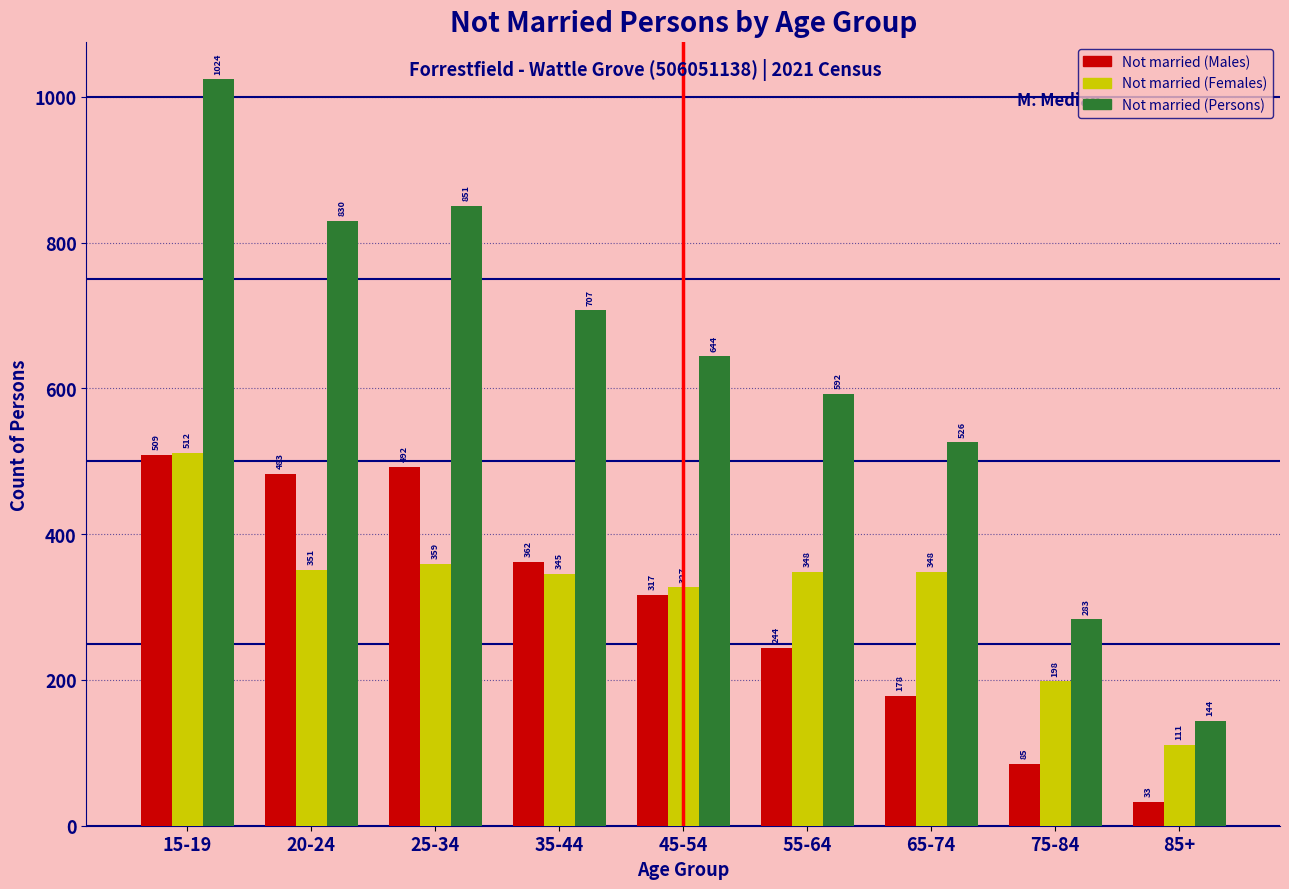

Reading left to right, what are all the values shown in this chart?

Not married (Males): 15-19=509	20-24=483	25-34=492	35-44=362	45-54=317	55-64=244	65-74=178	75-84=85	85+=33
Not married (Females): 15-19=512	20-24=351	25-34=359	35-44=345	45-54=327	55-64=348	65-74=348	75-84=198	85+=111
Not married (Persons): 15-19=1024	20-24=830	25-34=851	35-44=707	45-54=644	55-64=592	65-74=526	75-84=283	85+=144